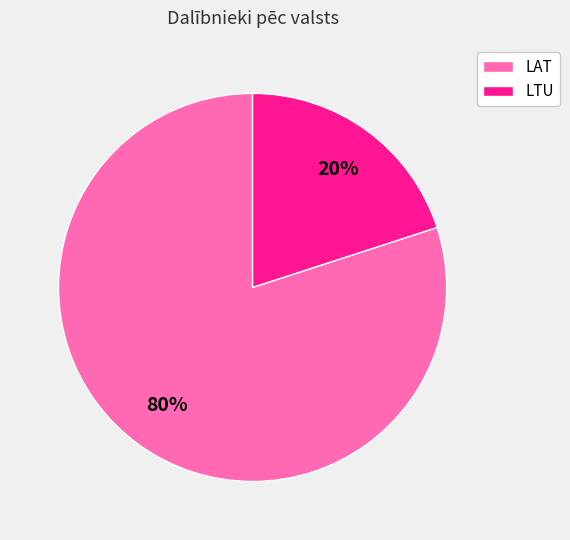

What is the ratio of the value at LAT to the value at LTU?

4.0